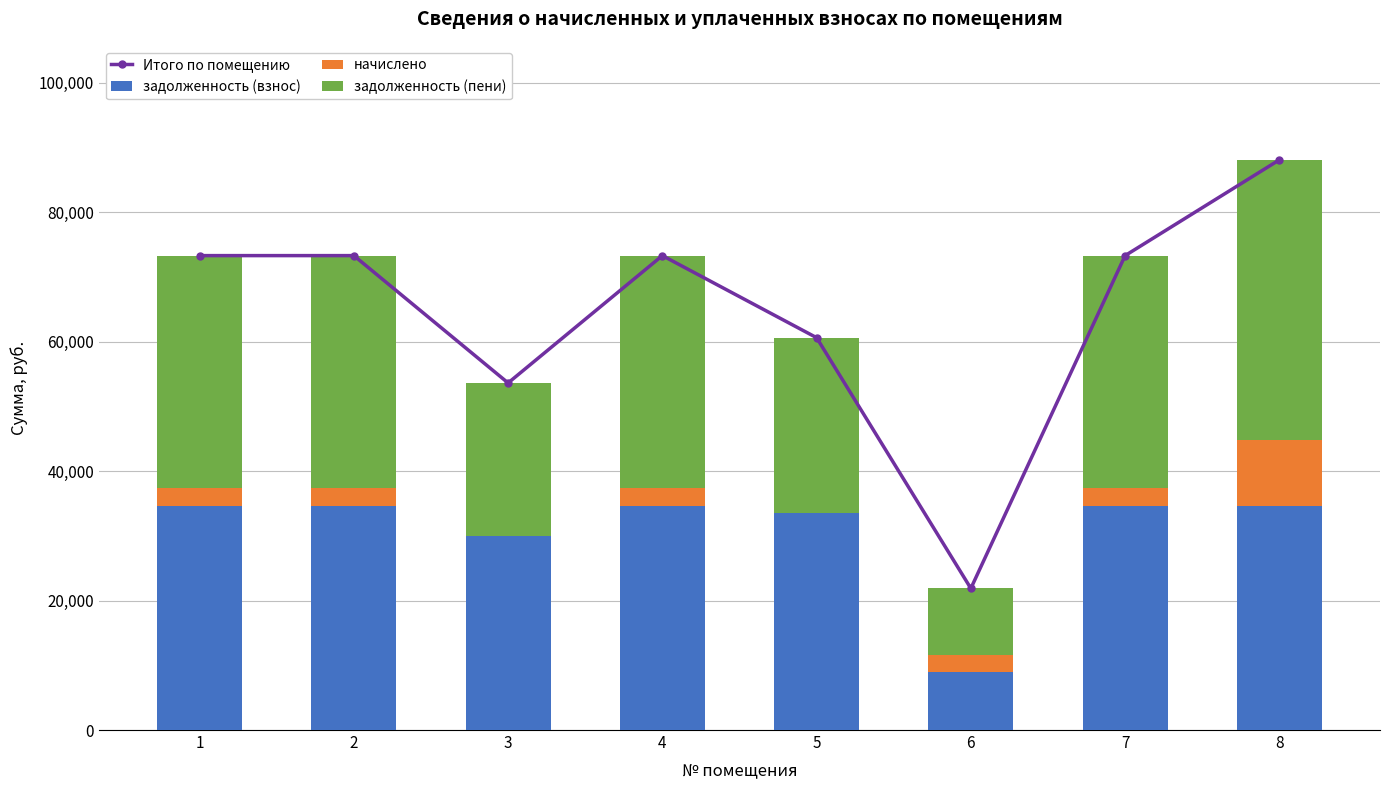

What is the sum of all задолженность (пени) values?

248073.9